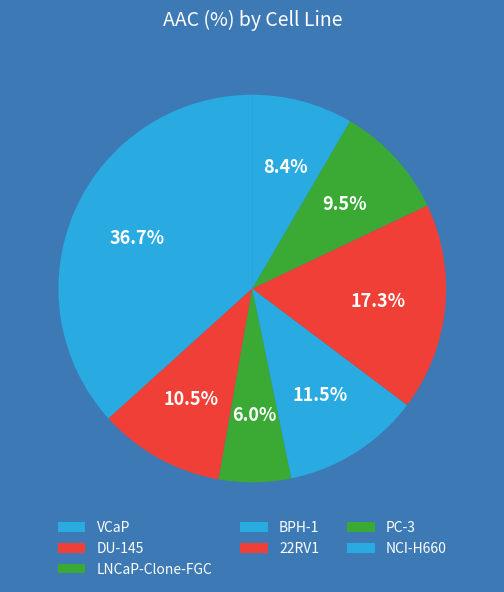

Count the number of slices in the pie.

7